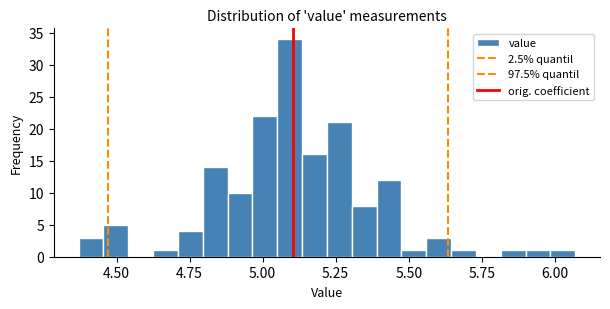

Around what value on the x-axis is the tallest bar? Give the approximate position of its centre, as read against the axis.

5.10